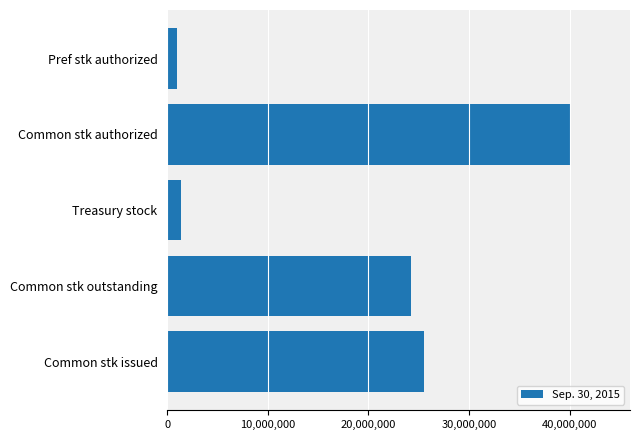

Does the chart contain any negative values?

No